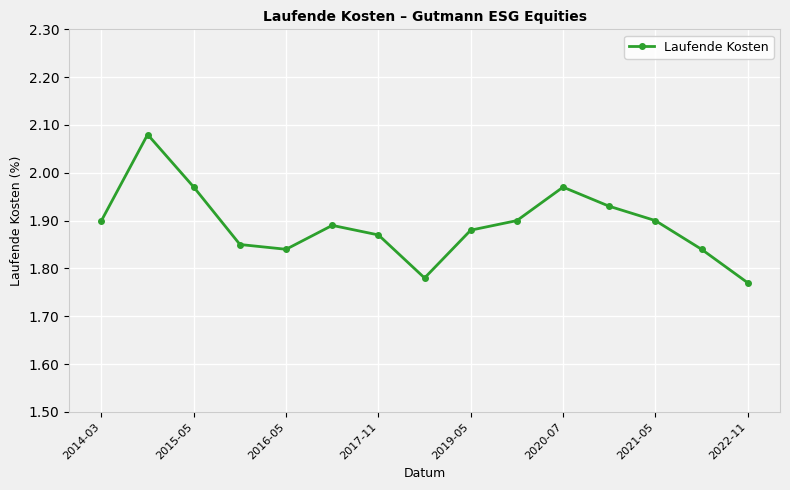

How many points are higher than both their immediate neighbors (excluding endpoints)?

3